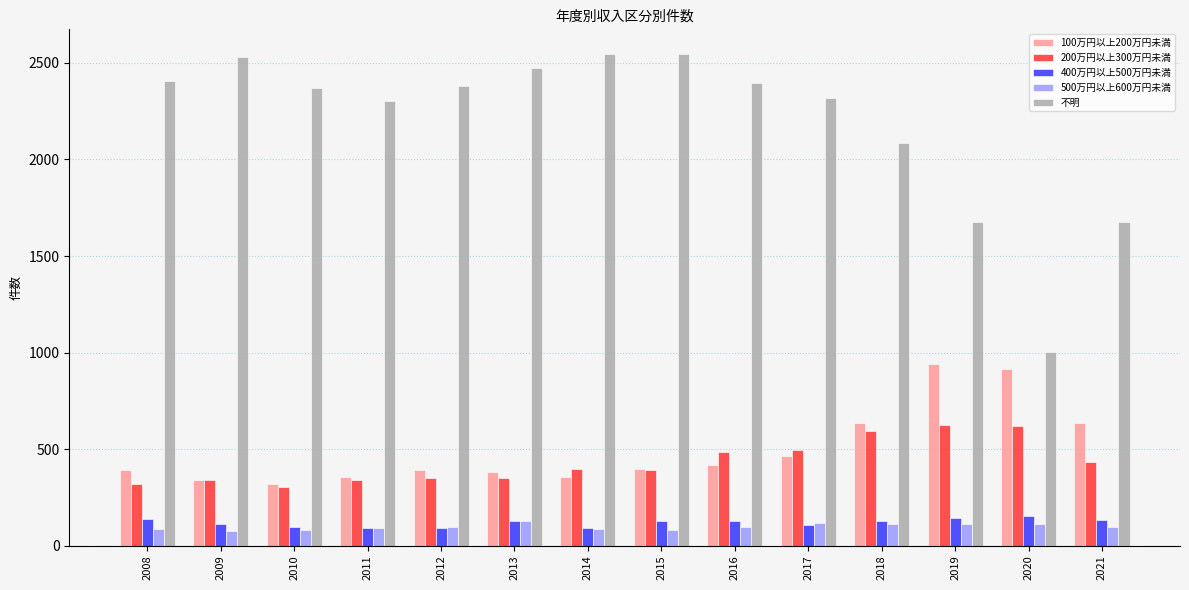

What is the maximum value shown in the chart?

2547